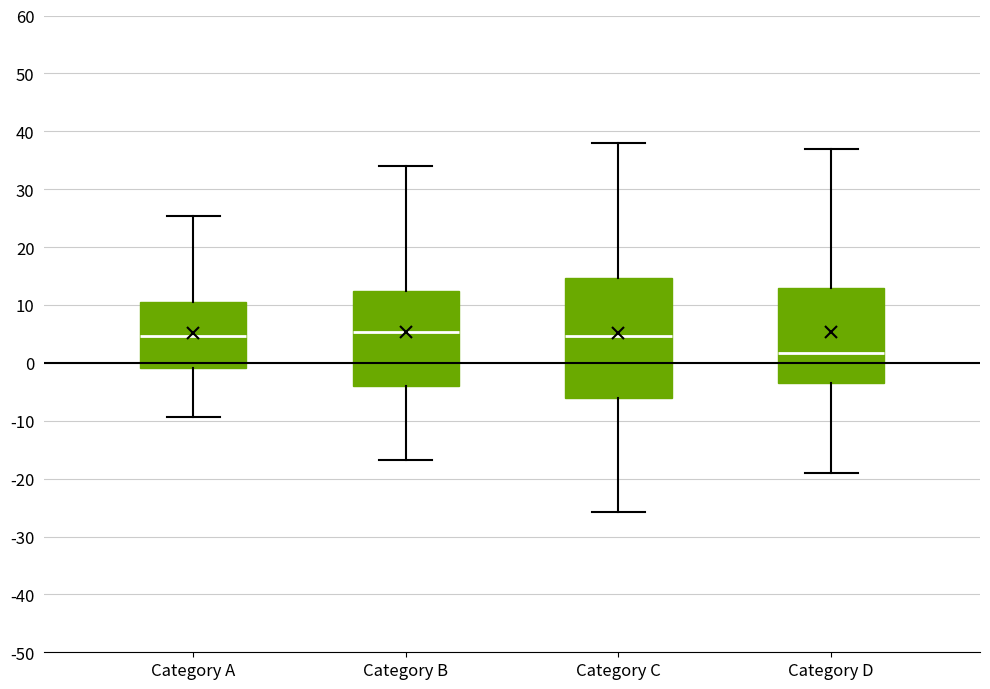

Which box's median line is the lowest?

Category D